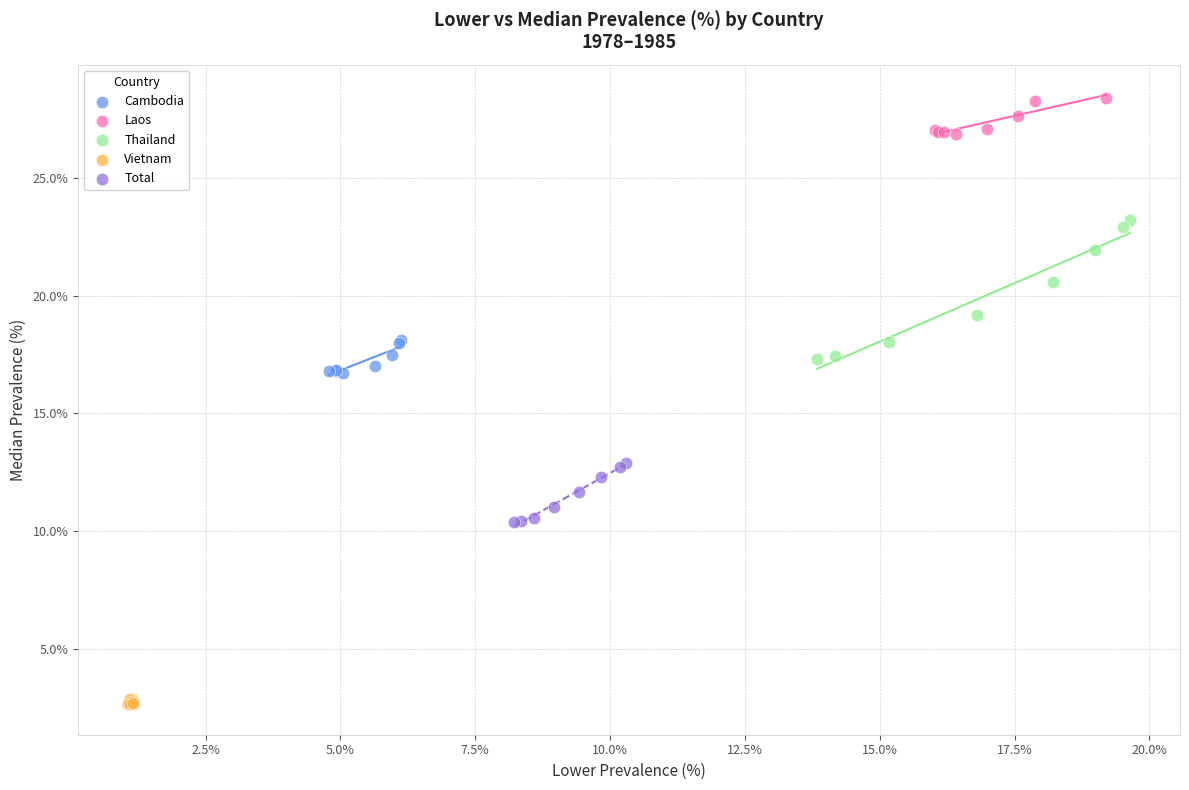

Which series contains the lowest Y value?

Vietnam